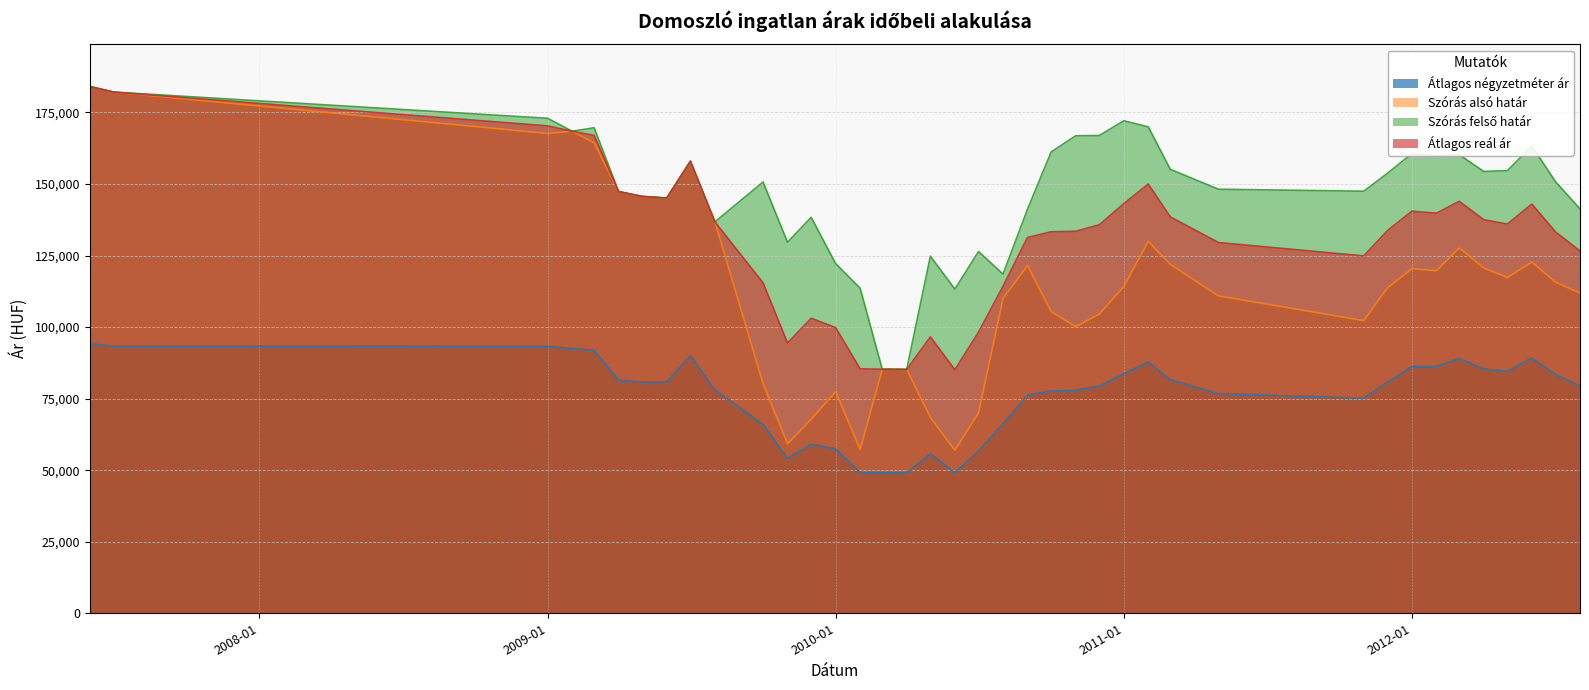

Rank the categories by Átlagos négyzetméter ár value from lowest to highest.

2010-03, 2010-04, 2010-06, 2010-02, 2009-11, 2010-05, 2010-07, 2010-01, 2009-12, 2009-10, 2010-08, 2011-11, 2010-09, 2011-05, 2010-10, 2010-11, 2009-08, 2010-12, 2012-08, 2011-12, 2009-05, 2009-06, 2009-04, 2011-03, 2012-07, 2011-01, 2012-05, 2012-04, 2012-01, 2012-02, 2011-02, 2012-03, 2012-06, 2009-07, 2009-03, 2009-02, 2009-01, 2007-07, 2007-06